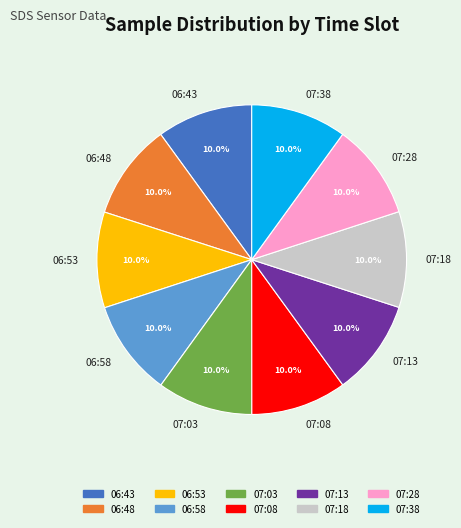

What is the ratio of the value at 07:08 to the value at 07:38?

1.0